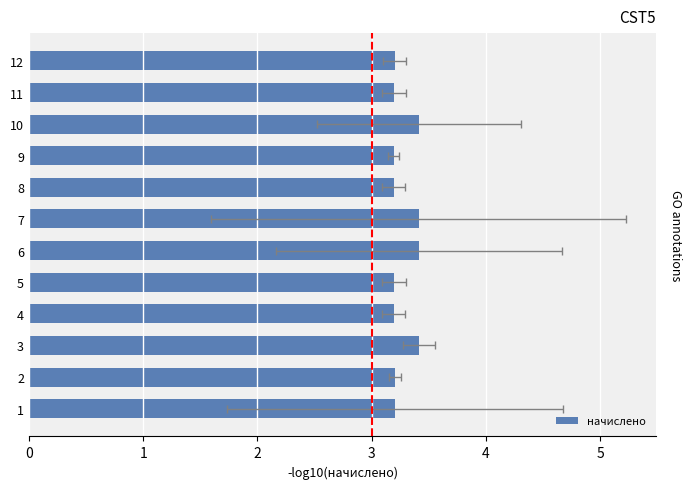

How many values are between 3 and 4?

12